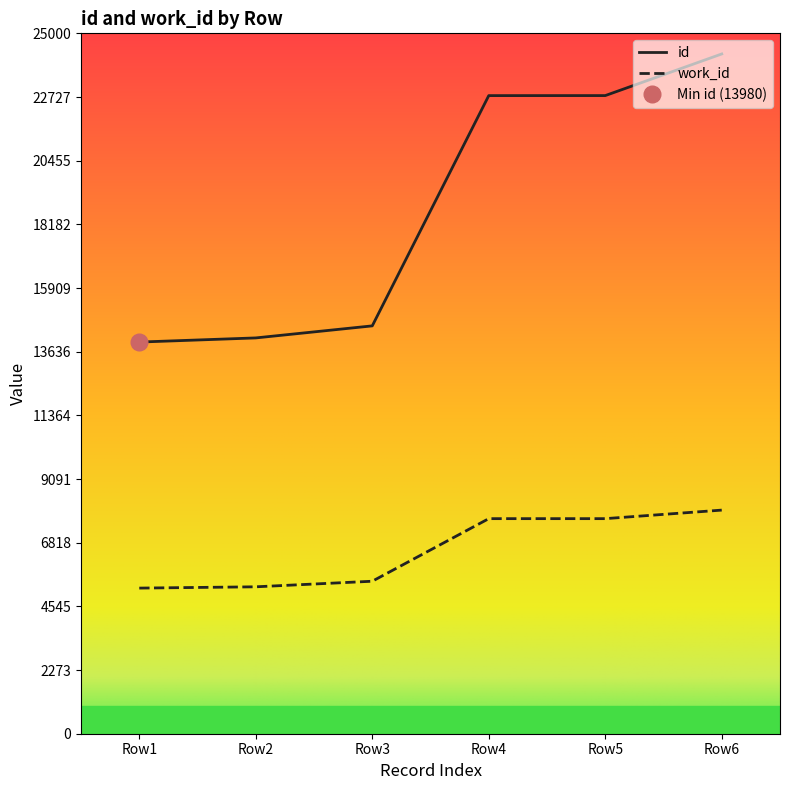

What is the difference between the id values at Row1 and Row3?

578